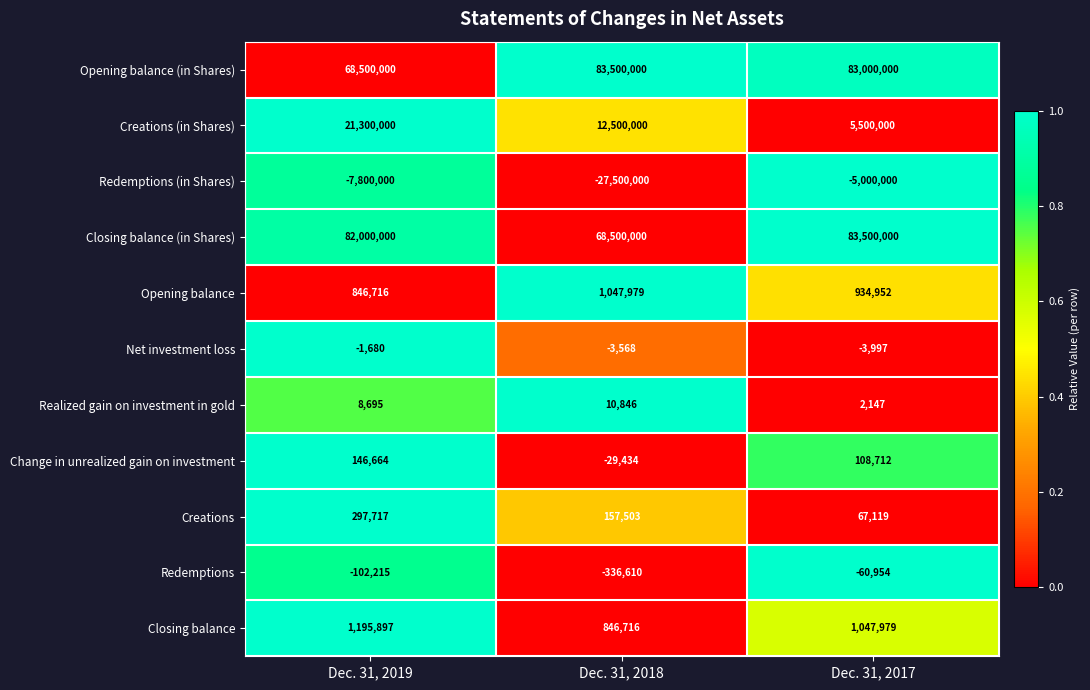

How many Realized gain on investment in gold values are between 2147 and 10846?

3